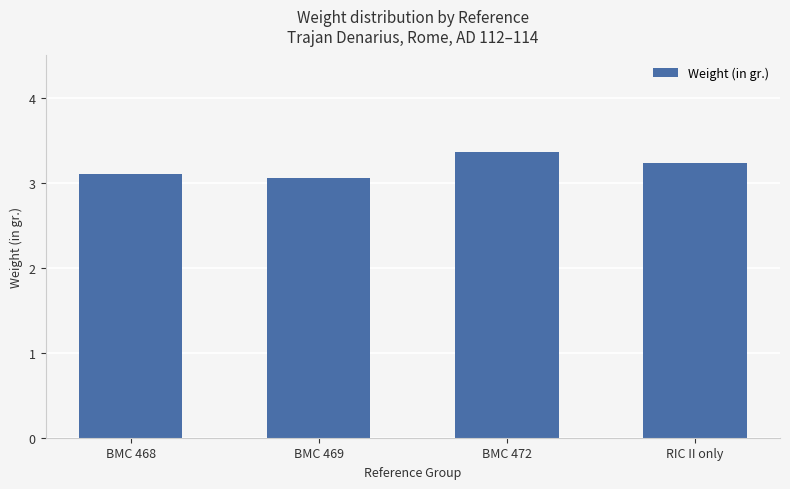

How many bars are there in total?

4